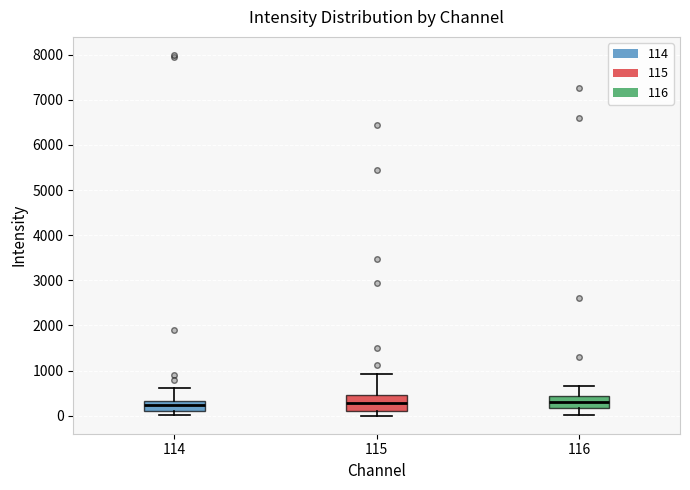

Where is the lower edge of the box at x = 115 on the y-axis? The values are not printed on the chart, so give them approximately, as read against the axis.

100